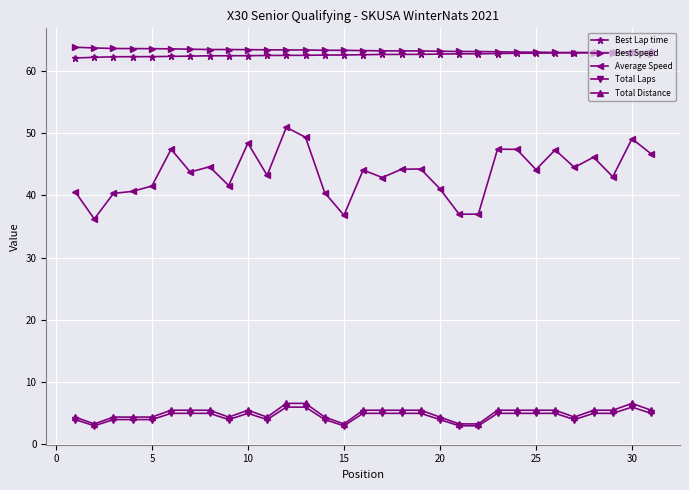

What is the value of the Total Distance point at the 8th from the left?

5.5